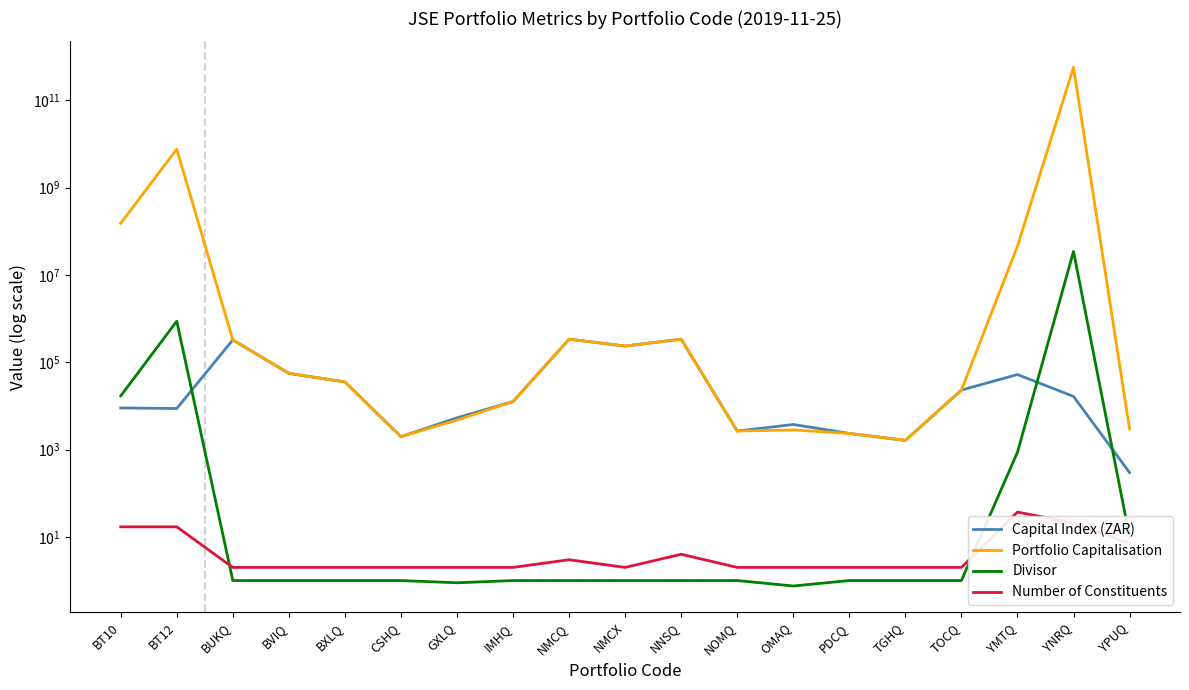

Reading left to right, extract all data points from this chart.

Capital Index (ZAR): 8995.9	8736.0	325513.0	55778.0	35515.0	1975.0	5341.2	12595.0	338013.0	235500.0	338099.5	2656.7	3757.7	2347.0	1625.0	23056.4	52410.5	16538.0	296.7
Portfolio Capitalisation: 152493351.0	7634966069.0	325513.0	55778.0	35515.0	1975.0	4750.0	12595.0	338013.0	235500.0	338099.5	2656.7	2821.3	2347.0	1625.0	23056.4	45660425.3	572208803667.9	2964.6
Divisor: 16951.5	873961.8	1.0	1.0	1.0	1.0	0.9	1.0	1.0	1.0	1.0	1.0	0.8	1.0	1.0	1.0	871.2	34599539.3	10.0
Number of Constituents: 17.0	17.0	2.0	2.0	2.0	2.0	2.0	2.0	3.0	2.0	4.0	2.0	2.0	2.0	2.0	2.0	37.0	21.0	7.0